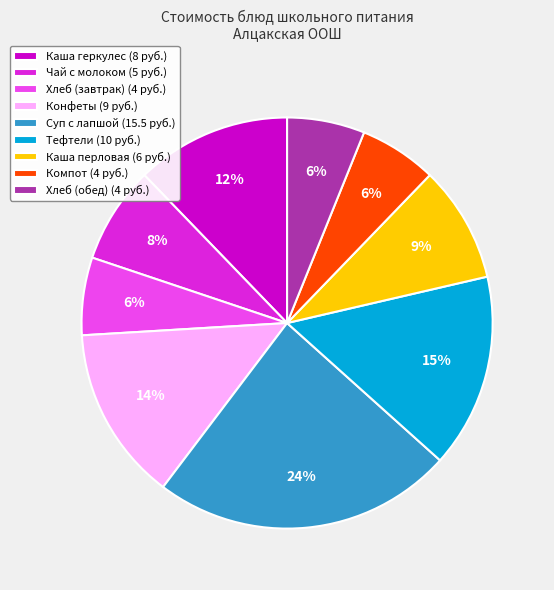

To the nearest percent, what is the difference between the Суп с лапшой and Конфеты slice percentages?

10%